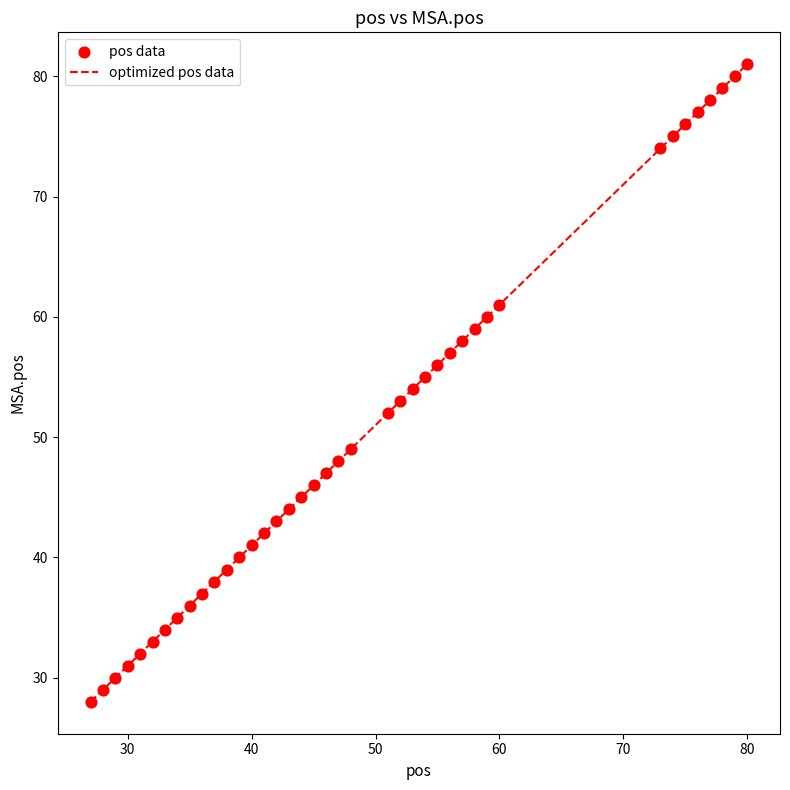

What is the difference between the maximum and minimum values?

53